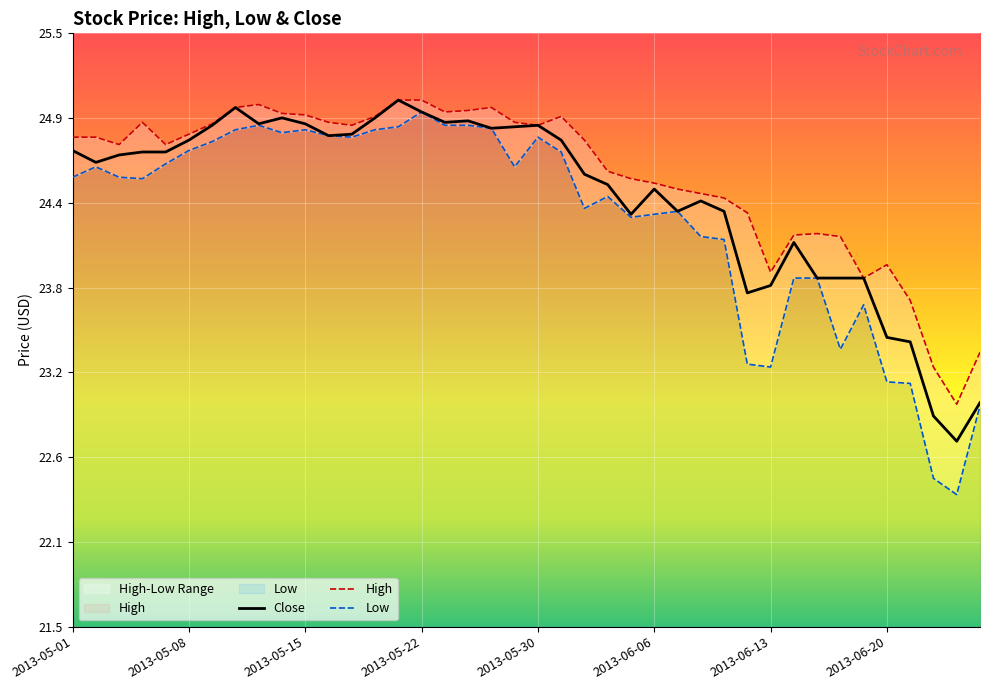

What are all the series names shown in the legend?

High, Low, Close